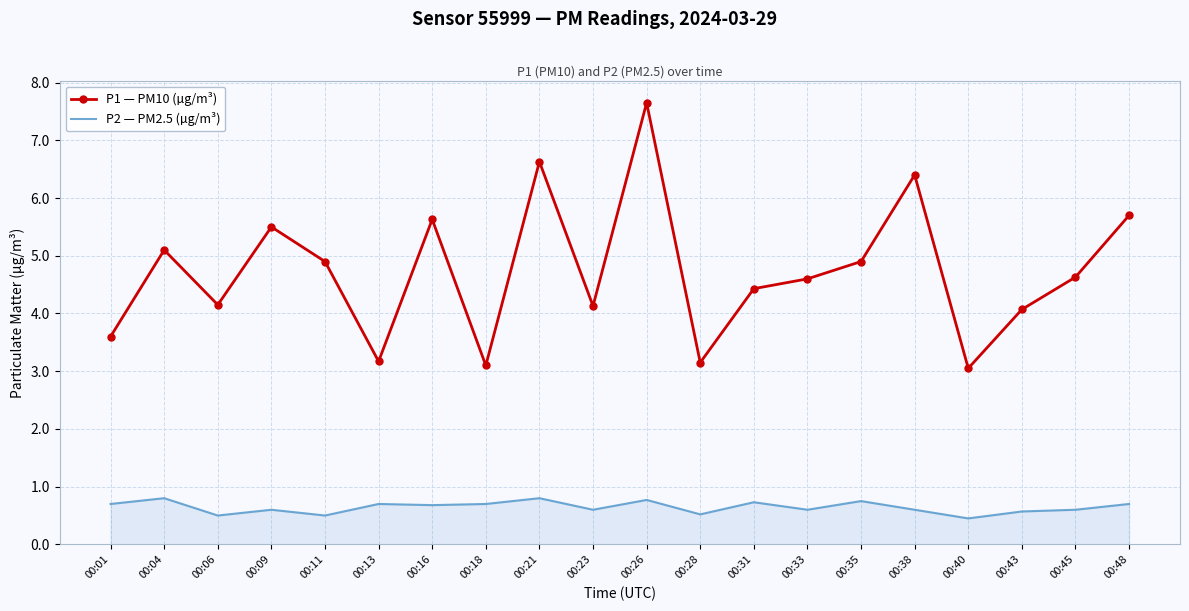

True or false: P2 — PM2.5 (µg/m³) and P1 — PM10 (µg/m³) intersect in this chart.

False